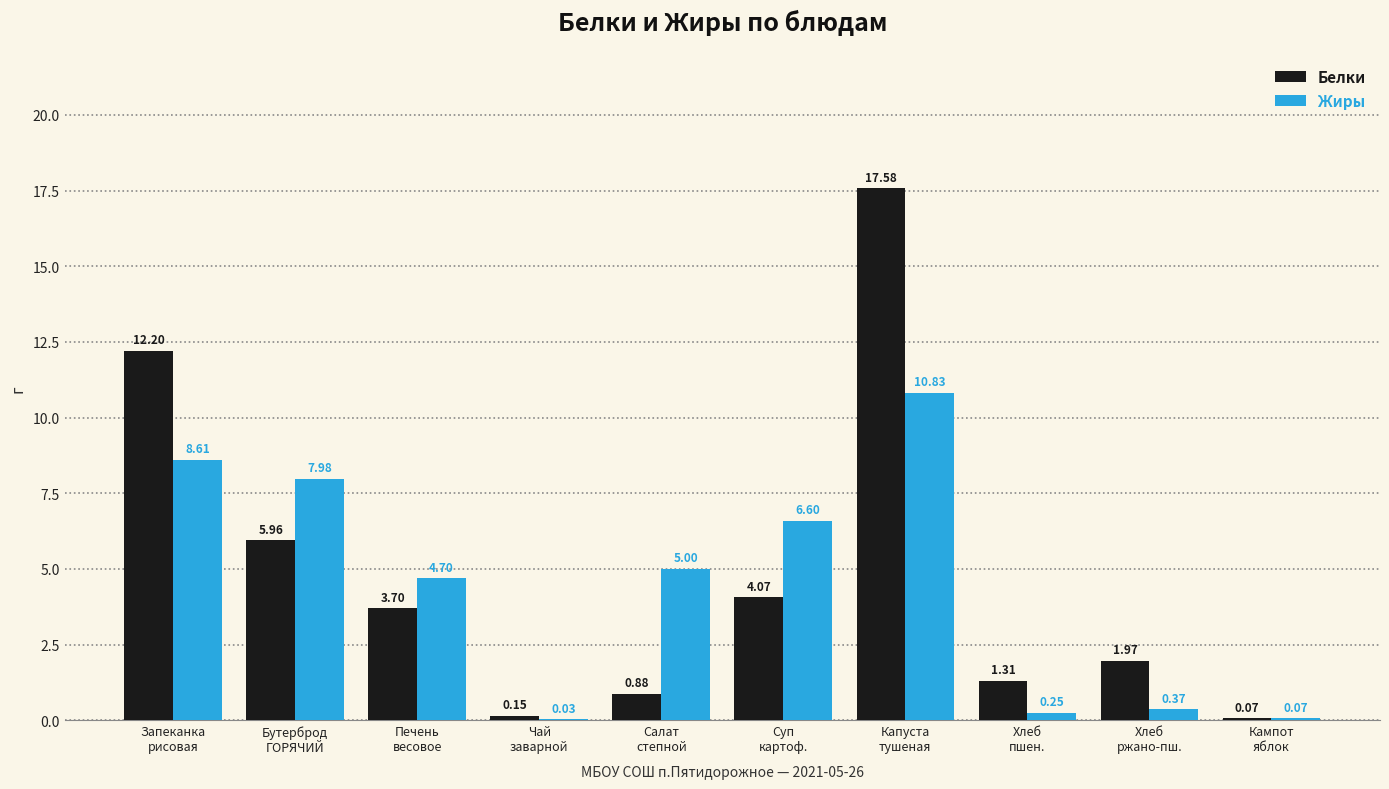

The value of Жиры at Бутерброд
ГОРЯЧИЙ is 8.0. True or false?

True